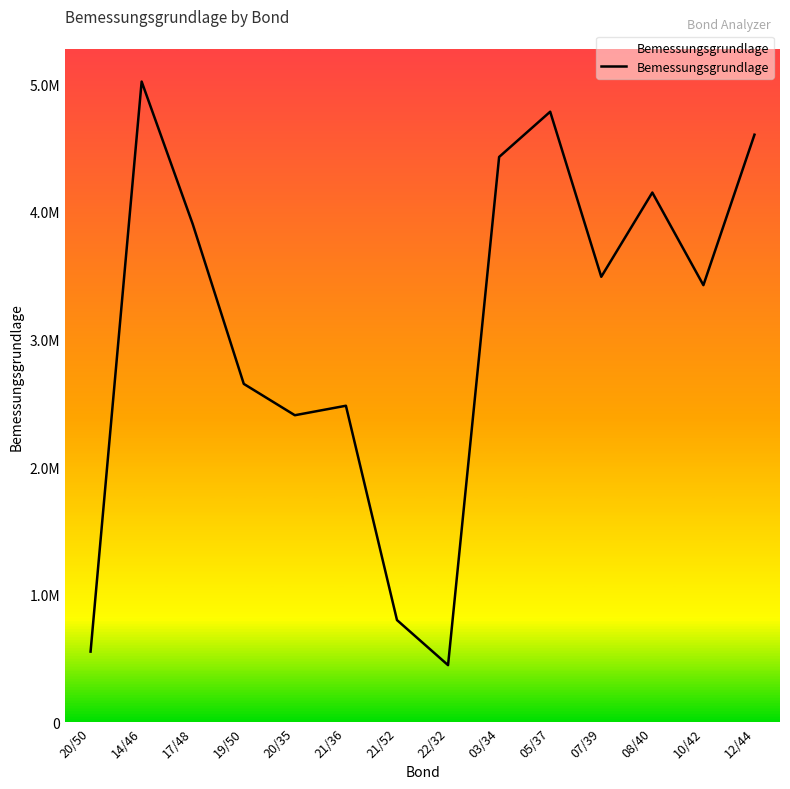

Reading left to right, what are all the values shown in this chart?

20/50=552872.6	14/46=5021234.0	17/48=3904294.0	19/50=2651566.2	20/35=2405798.1	21/36=2480160.4	21/52=800134.6	22/32=446809.1	03/34=4430285.5	05/37=4784981.8	07/39=3491011.9	08/40=4151376.7	10/42=3425466.4	12/44=4604823.5